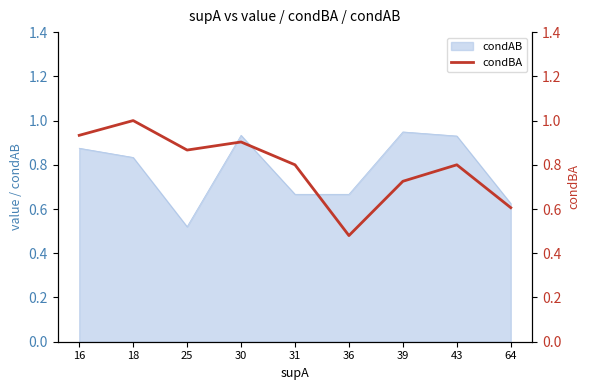

The condAB series shows 1.2 at 18. True or false?

False